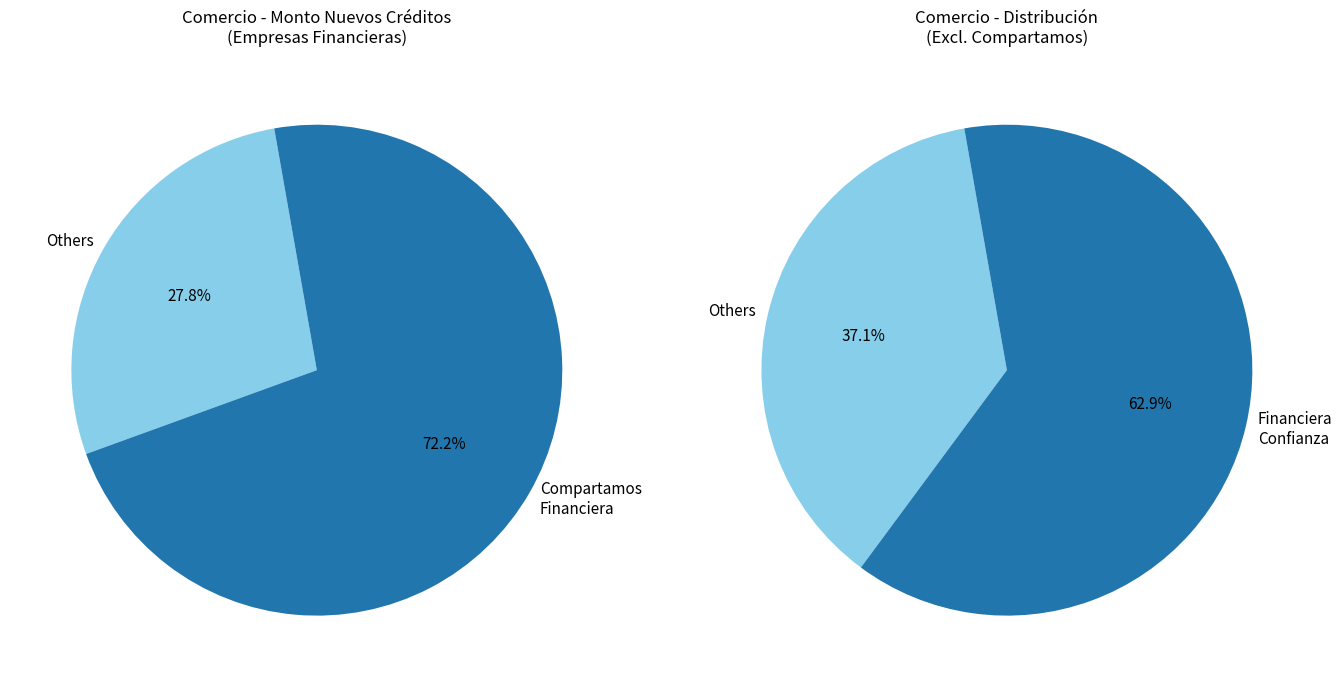

What is the largest slice in the pie chart?

Compartamos Financiera